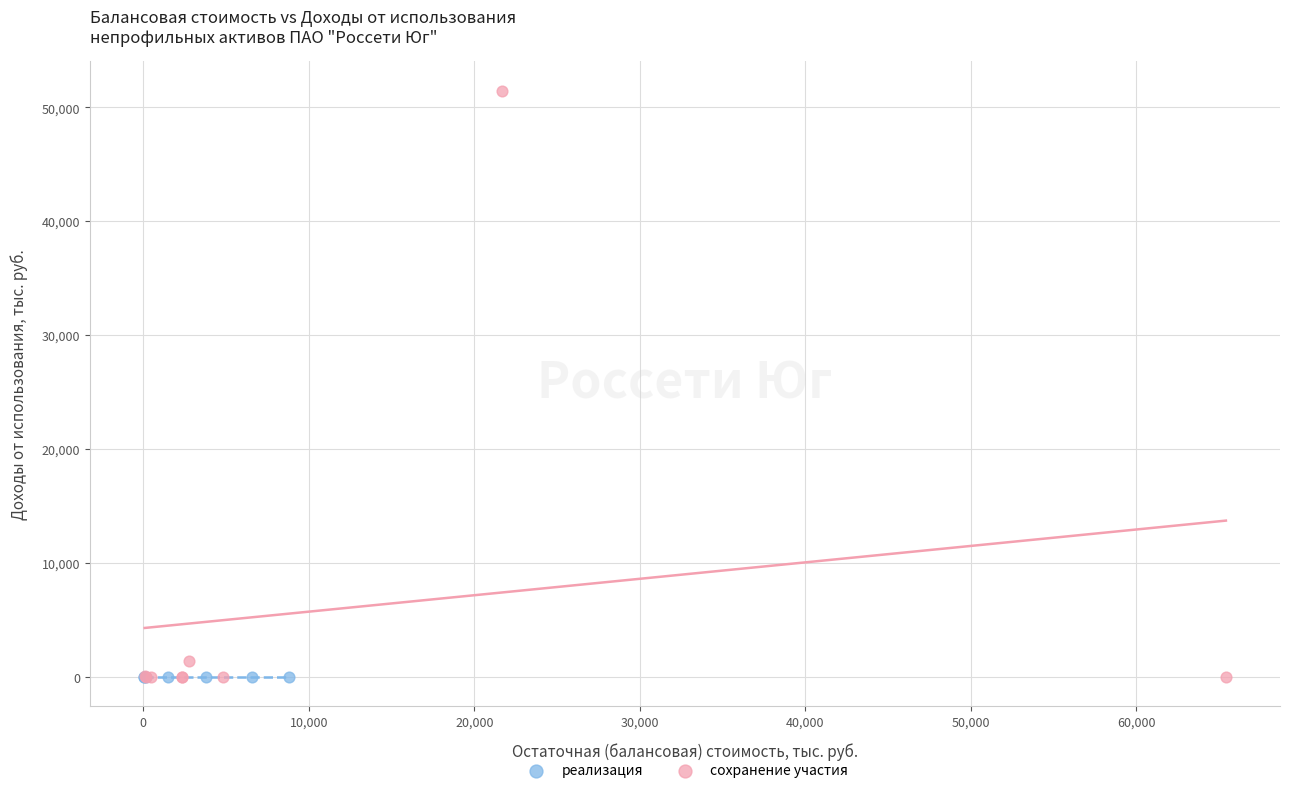

Which series contains the highest Y value?

сохранение участия